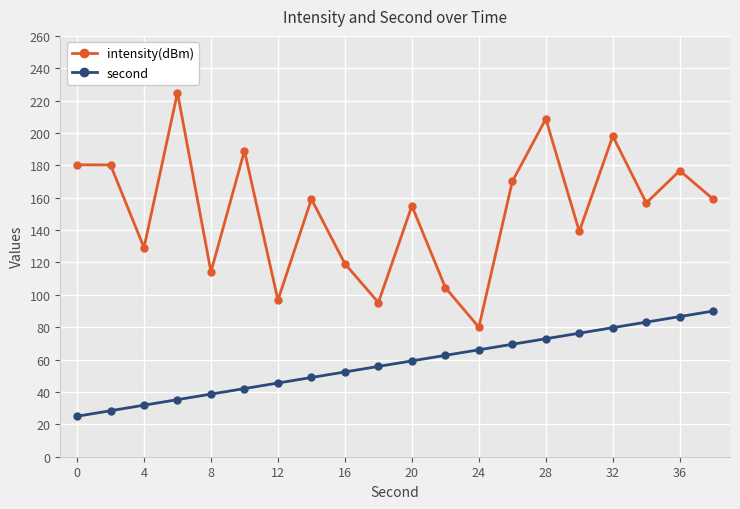

Which series has the largest total across all categories?

intensity(dBm)